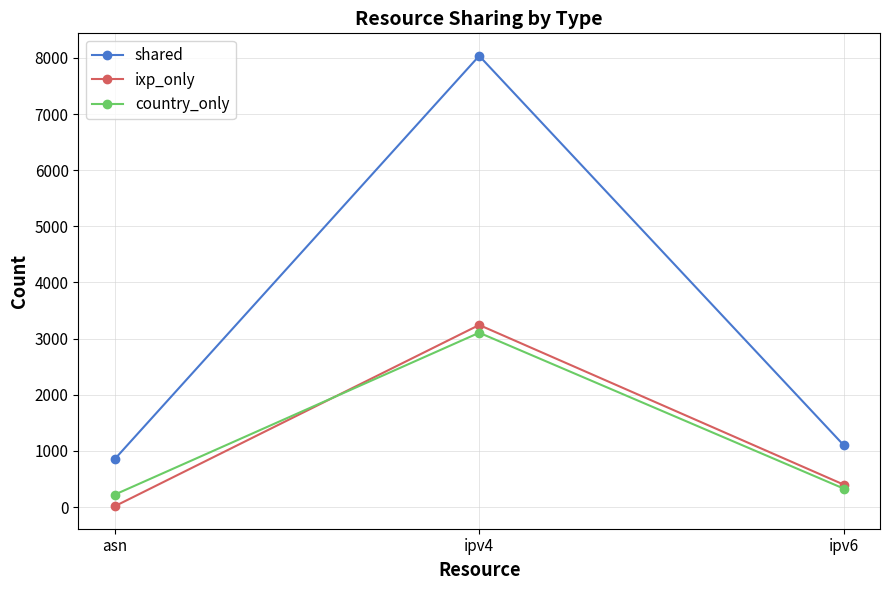

What is the smallest value displayed?

15